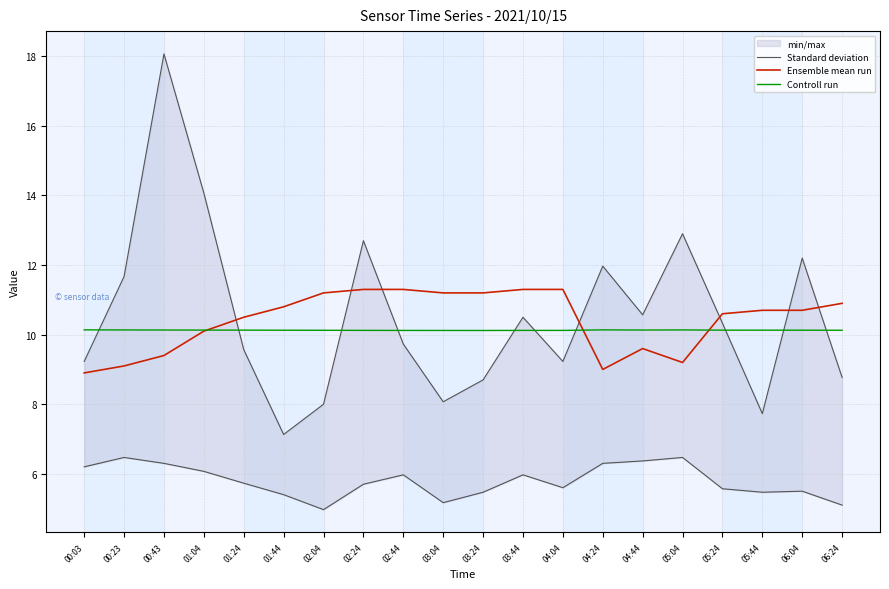

What is the label of the 8th point from the left?

02:24